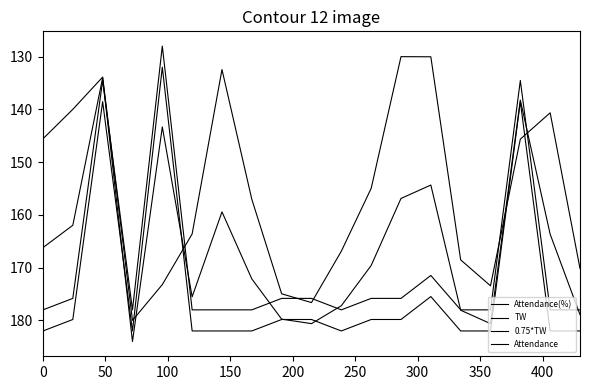

What is the difference between the maximum and minimum values in the Attendance series?

50.0